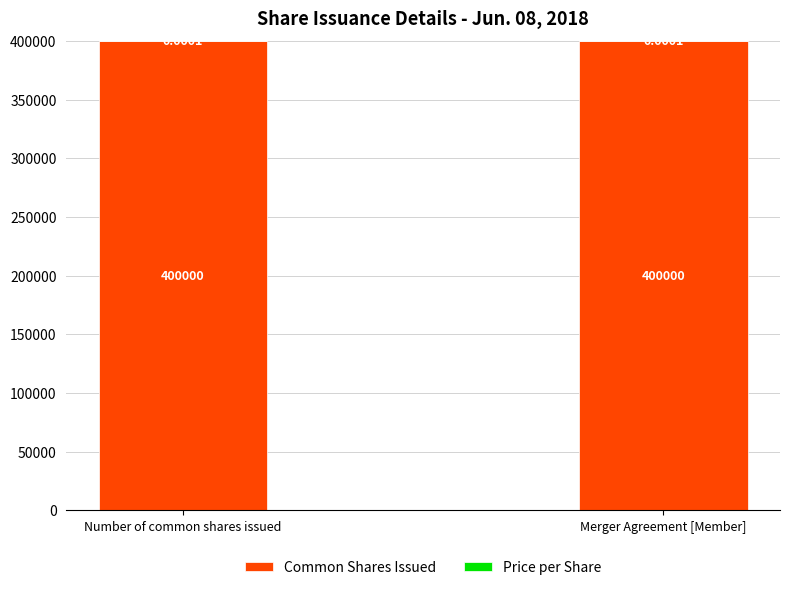

What is the total value across all series at Merger Agreement [Member]?

400000.0